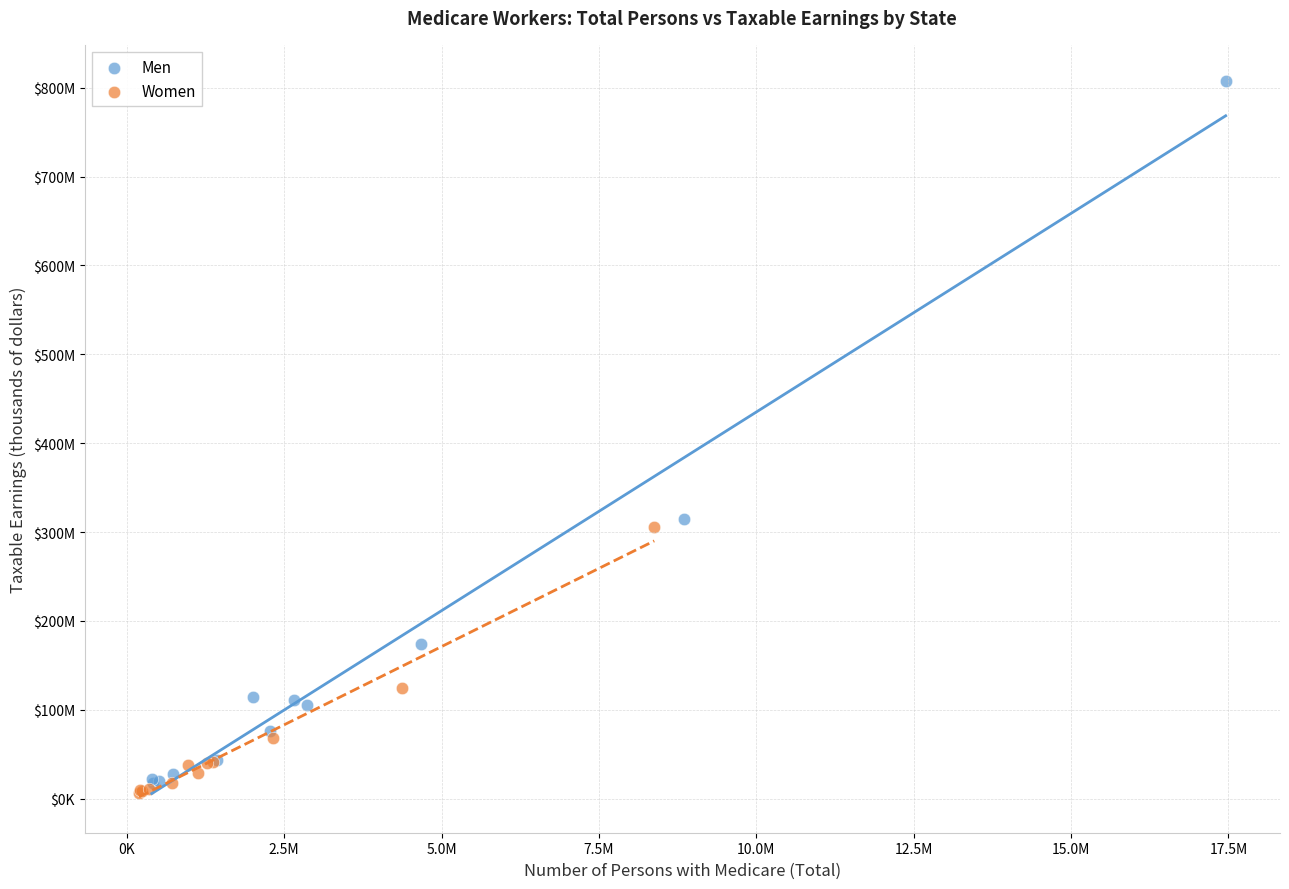

What are all the series names shown in the legend?

Men, Women